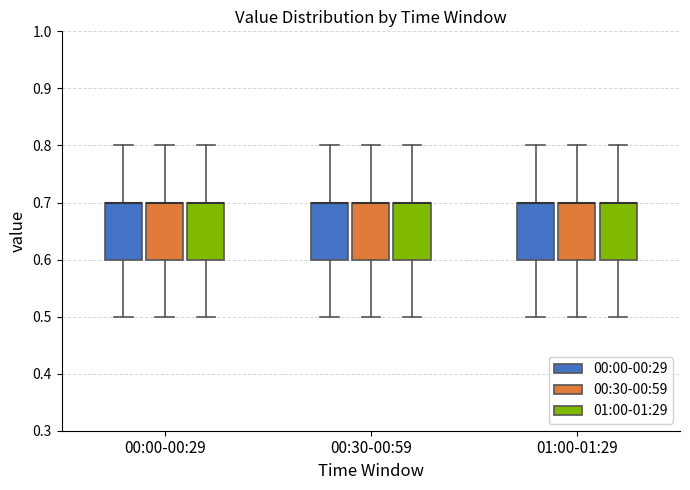

Reading left to right, transcribe this box plot: for each box, give where its median line is, the range the box spans, and where its two whiskers end, as read against the y-axis. The values are not printed on the chart, so give them approximately, as read against the axis.

00:00-00:29 (00:00-00:29): median 0.7 (drawn on the box's upper edge), box 0.6 to 0.7, whiskers 0.5 to 0.8
00:00-00:29 (00:30-00:59): median 0.7 (drawn on the box's upper edge), box 0.6 to 0.7, whiskers 0.5 to 0.8
00:00-00:29 (01:00-01:29): median 0.7 (drawn on the box's upper edge), box 0.6 to 0.7, whiskers 0.5 to 0.8
00:30-00:59 (00:00-00:29): median 0.7 (drawn on the box's upper edge), box 0.6 to 0.7, whiskers 0.5 to 0.8
00:30-00:59 (00:30-00:59): median 0.7 (drawn on the box's upper edge), box 0.6 to 0.7, whiskers 0.5 to 0.8
00:30-00:59 (01:00-01:29): median 0.7 (drawn on the box's upper edge), box 0.6 to 0.7, whiskers 0.5 to 0.8
01:00-01:29 (00:00-00:29): median 0.7 (drawn on the box's upper edge), box 0.6 to 0.7, whiskers 0.5 to 0.8
01:00-01:29 (00:30-00:59): median 0.7 (drawn on the box's upper edge), box 0.6 to 0.7, whiskers 0.5 to 0.8
01:00-01:29 (01:00-01:29): median 0.7 (drawn on the box's upper edge), box 0.6 to 0.7, whiskers 0.5 to 0.8